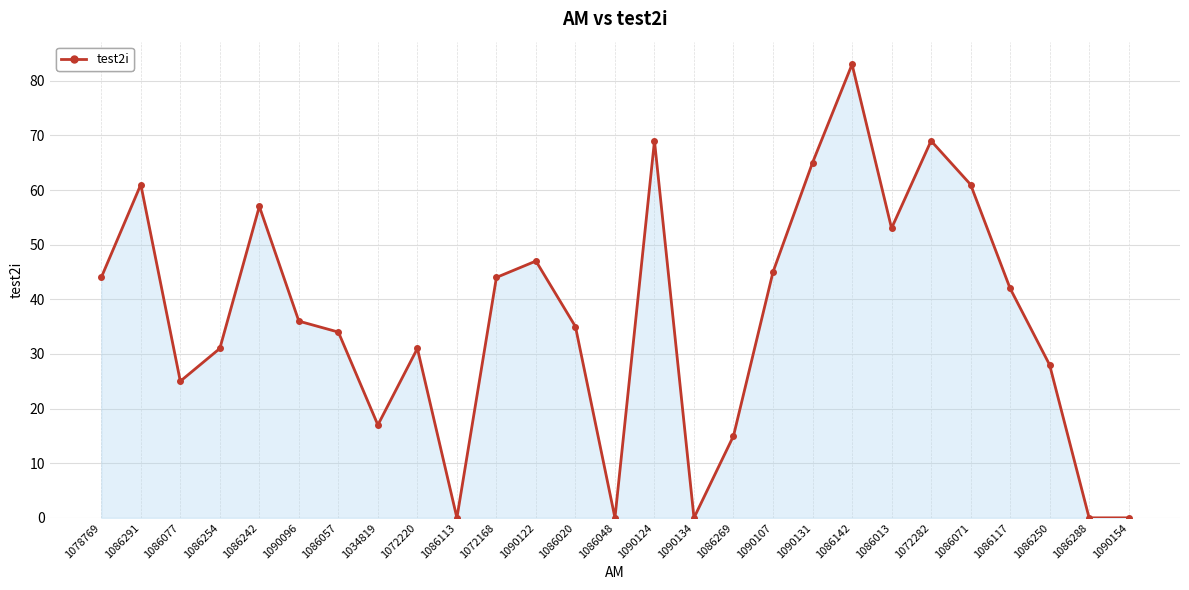

What is the sum of the values at 1086254 and 1086020?

66